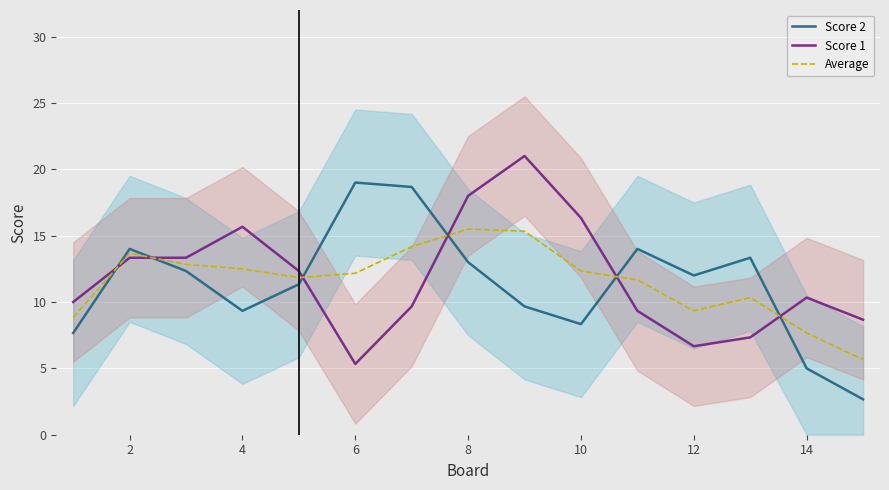

What are all the series names shown in the legend?

Score 2, Score 1, Average